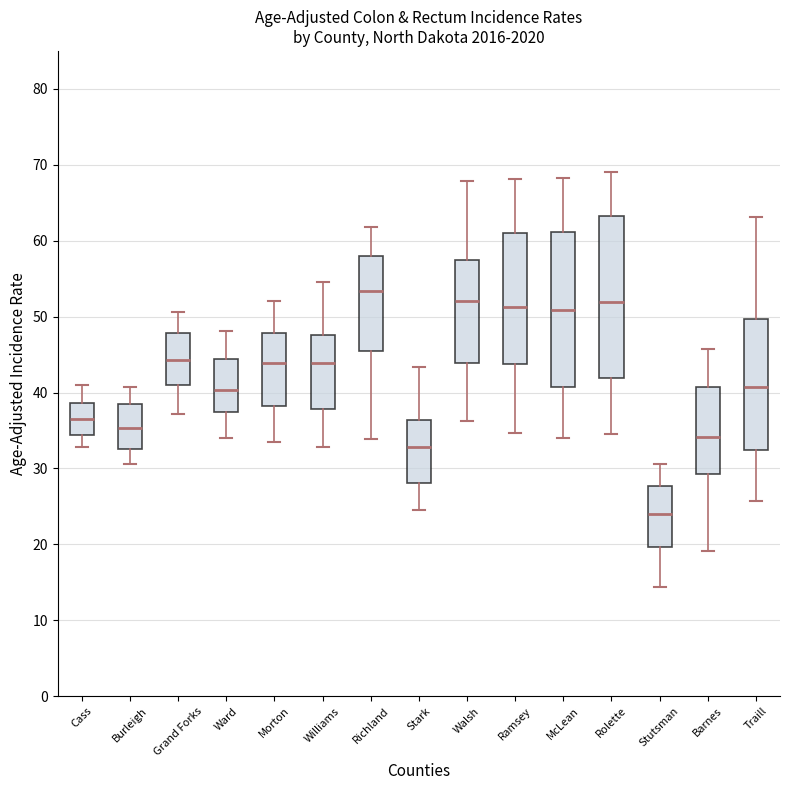

Which box's median line is the highest?

Richland